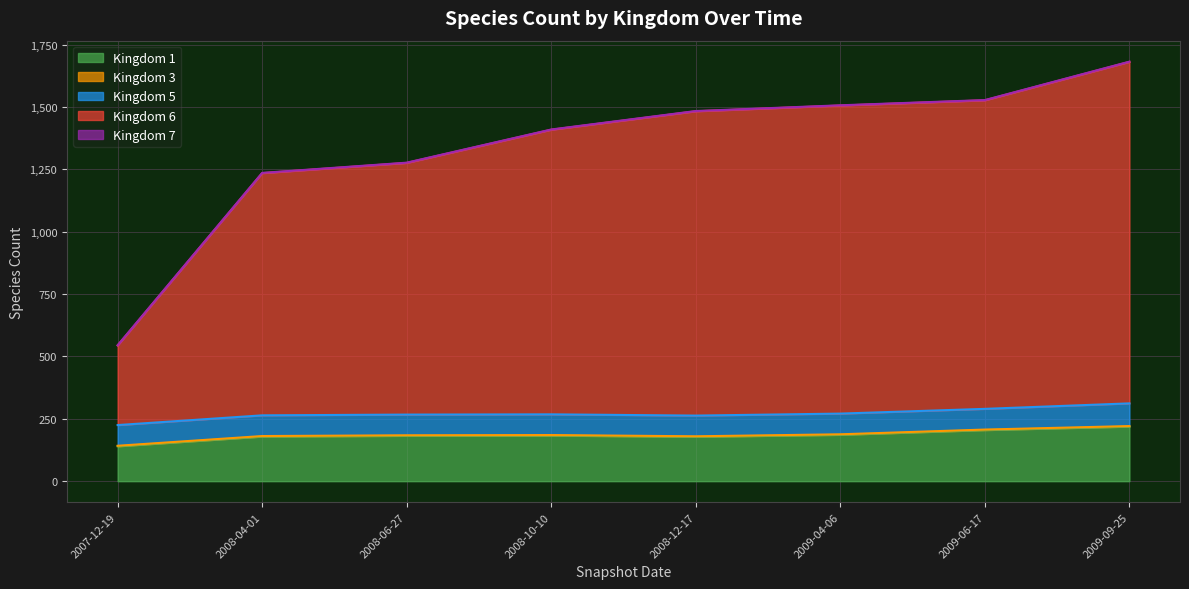

At which label does Kingdom 1 reach its minimum?

2007-12-19